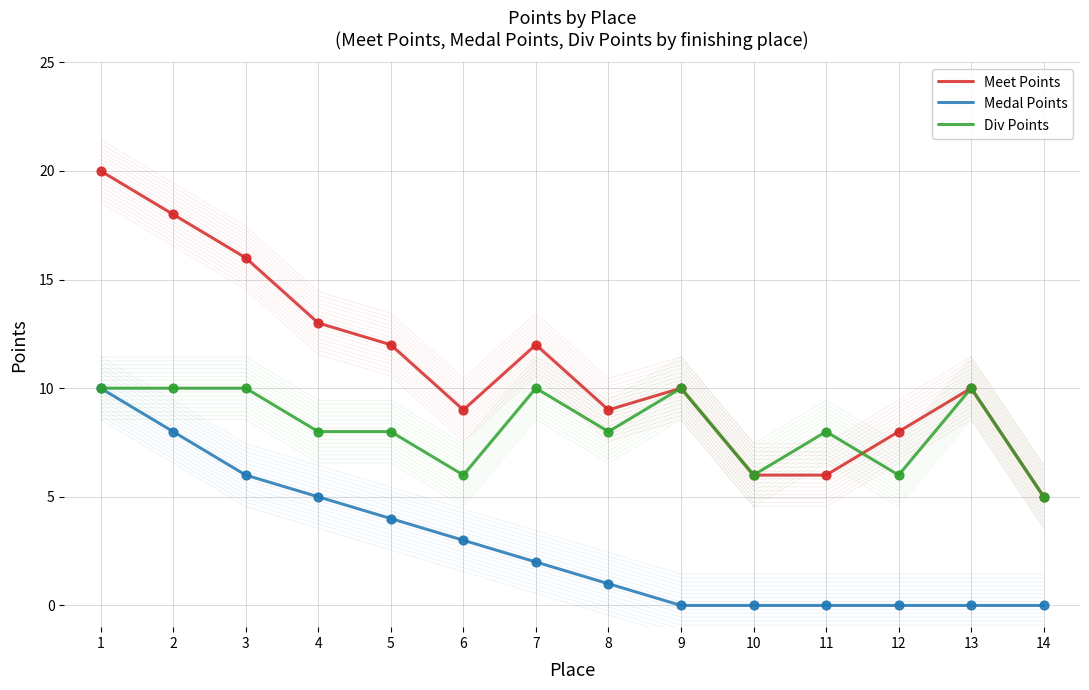

At which category is the sum across all series the highest?

1